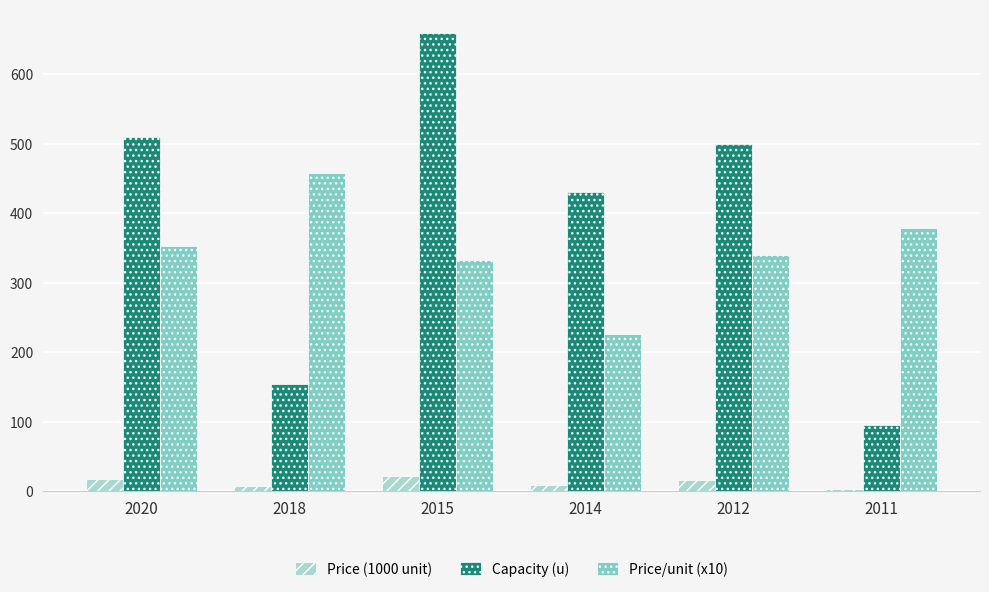

At which label does Capacity (u) reach its peak?

2015